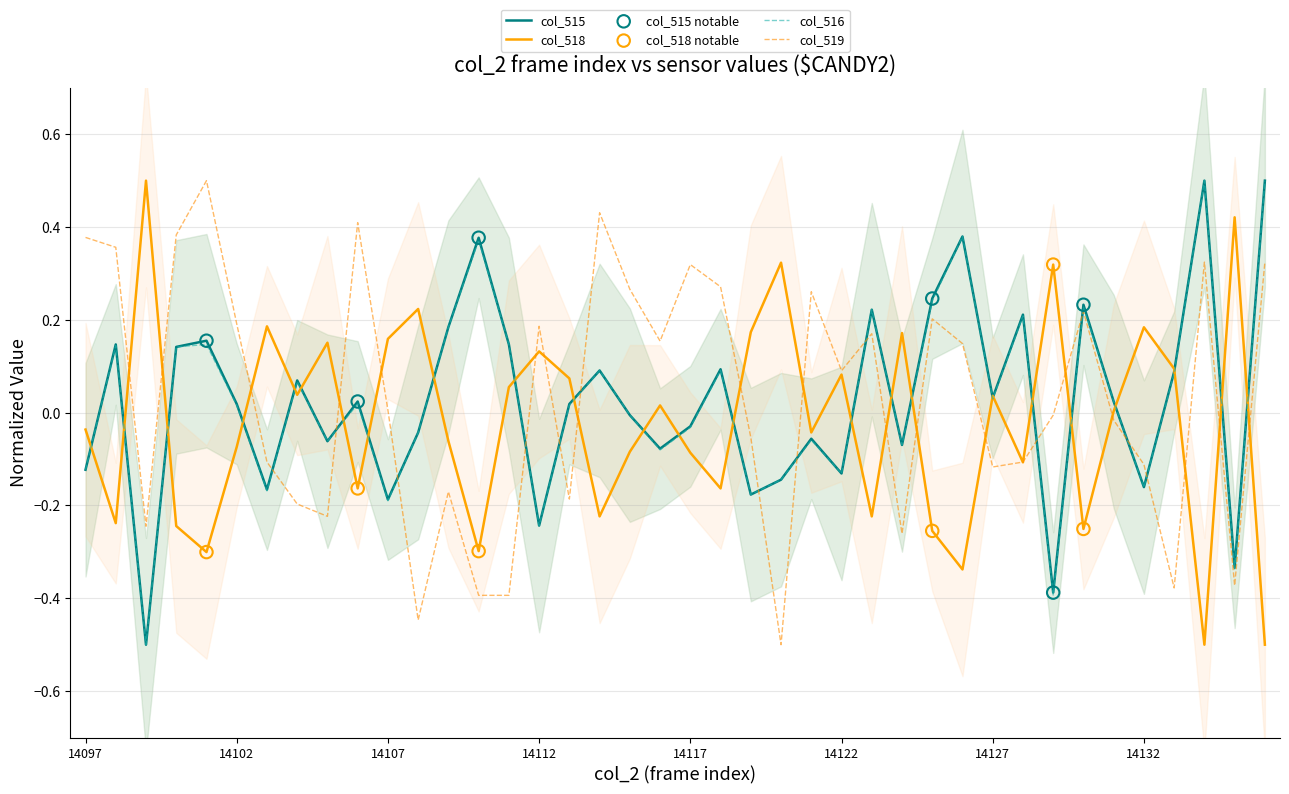

Which series has the widest spread of Y values?

col_515